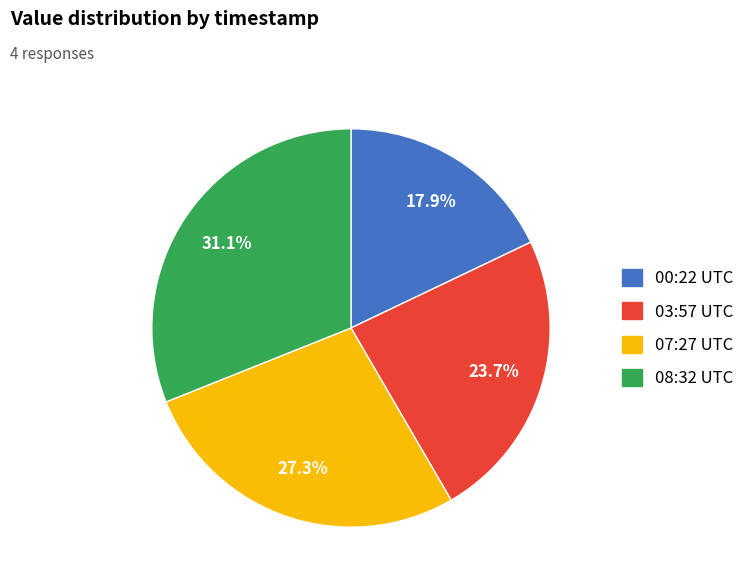

Is there any slice that represents more than half of the pie?

No